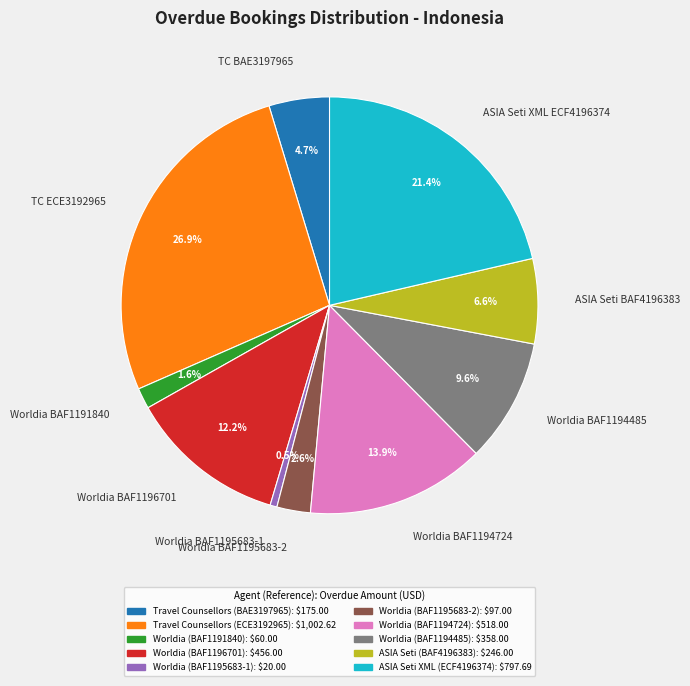

Count the number of slices in the pie.

10